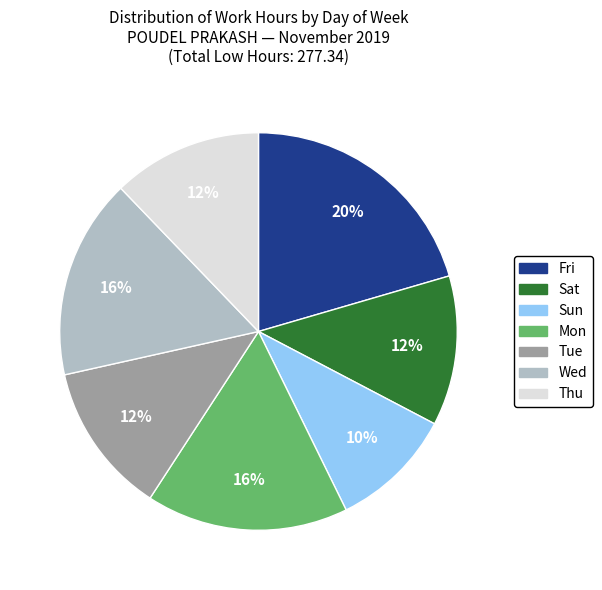

How many slices are in this pie chart?

7